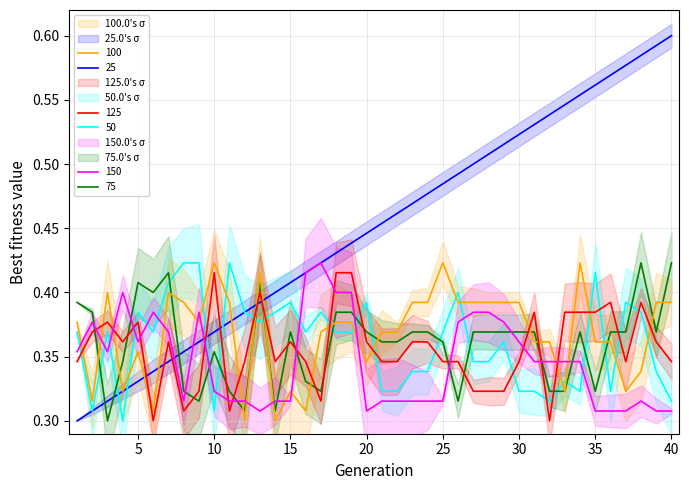

Is it true that Numero equals 0.4 at 18?

True